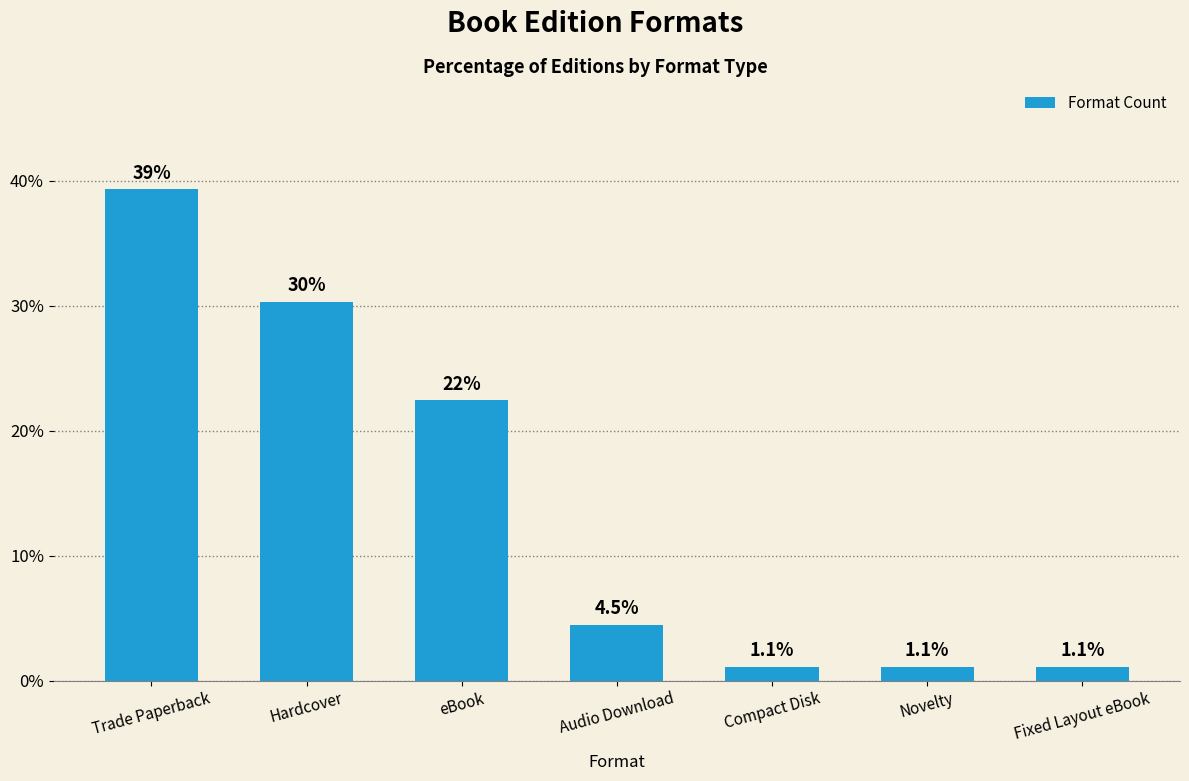

True or false: the data shows 4.5 at Audio Download.

True